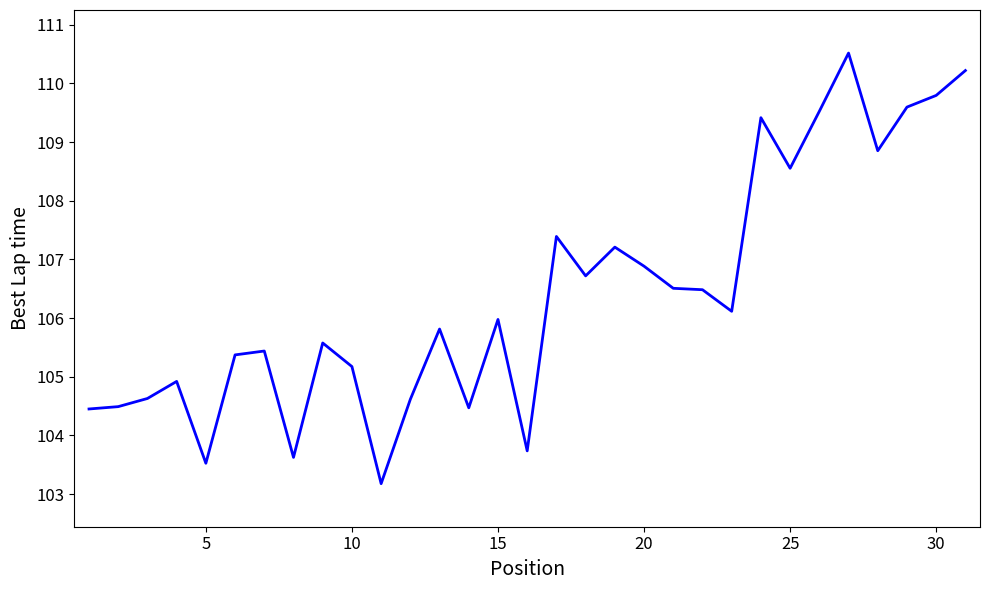

What is the minimum value shown in the chart?

103.2